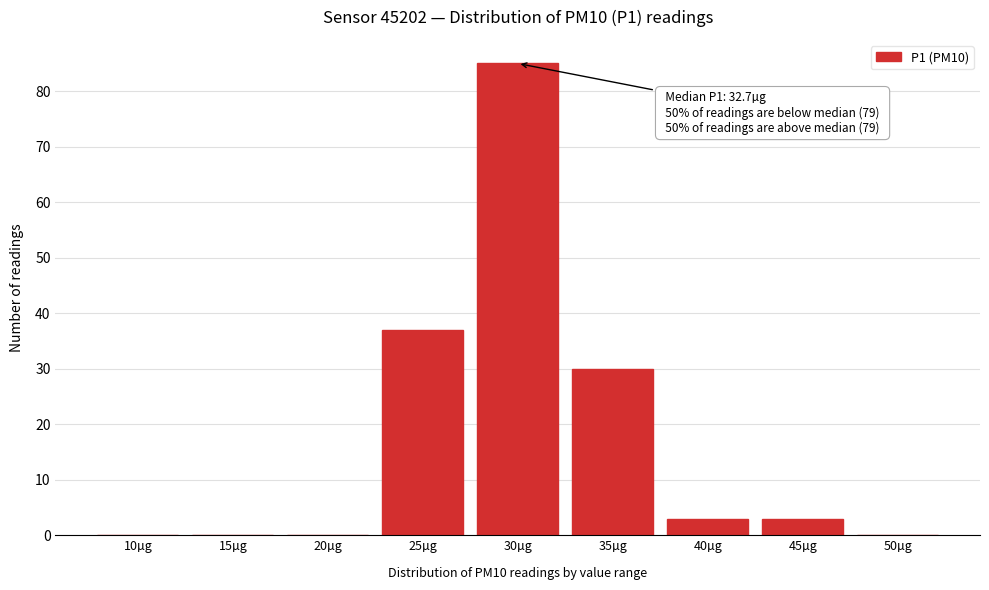

Reading left to right, extract all data points from this chart.

10µg=0	15µg=0	20µg=0	25µg=37	30µg=85	35µg=30	40µg=3	45µg=3	50µg=0